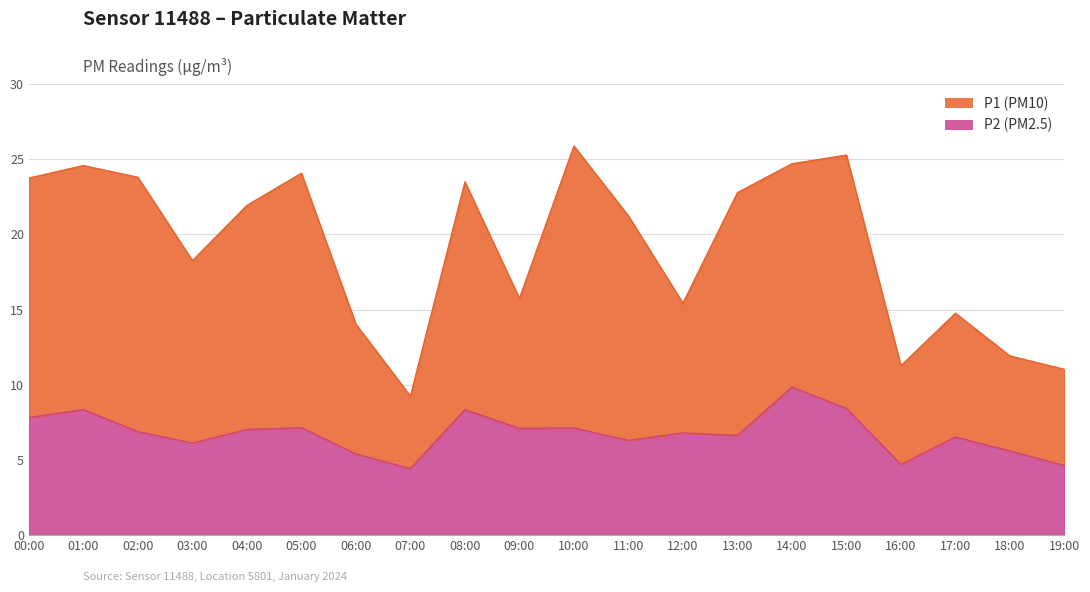

Where does the P1 series first go above 21?

00:00